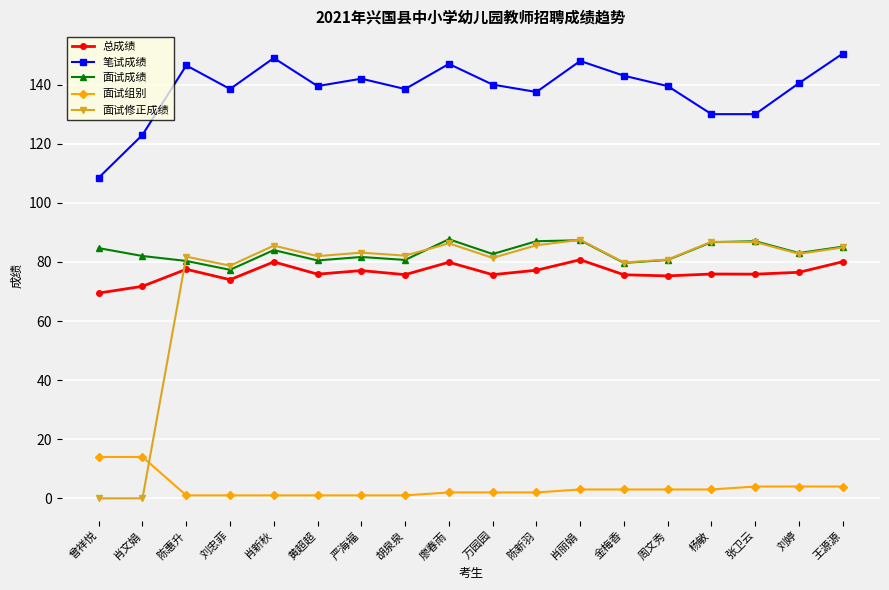

In 面试修正成绩, how many points are higher than both neighbors (excluding endpoints)?

6